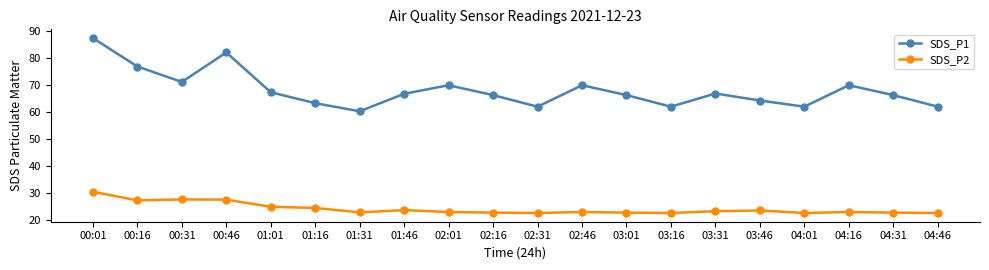

Which series has the largest total across all categories?

SDS_P1